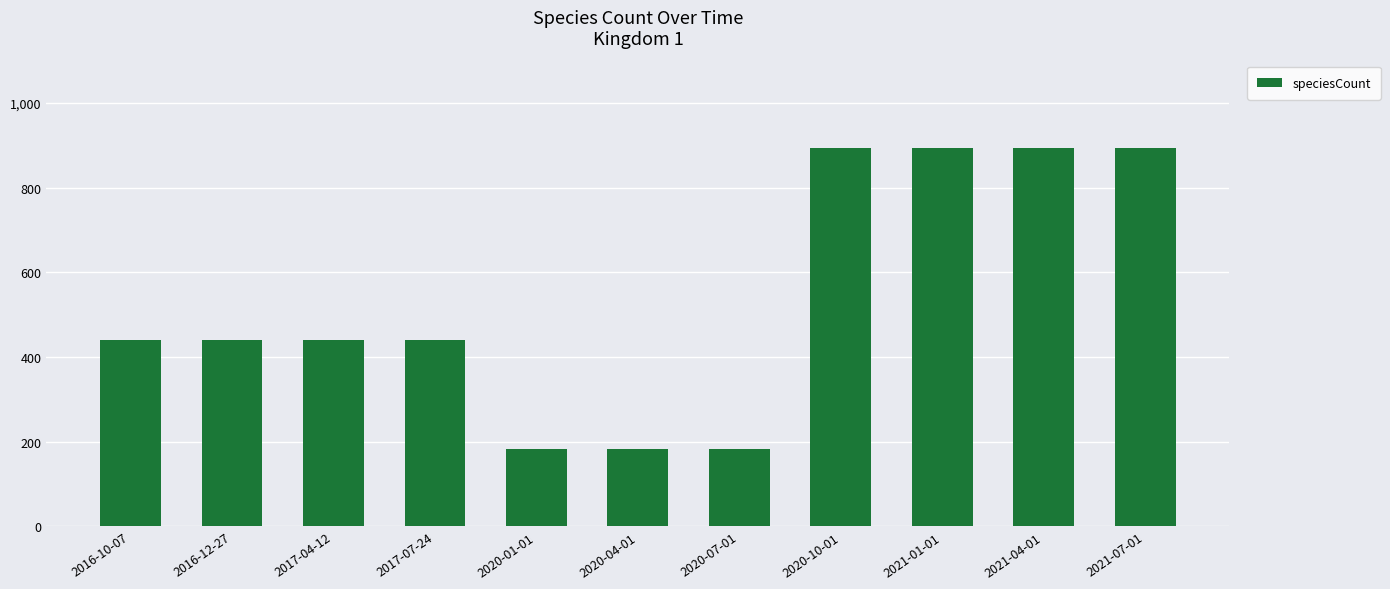

What is the value of the 1st bar from the left?

439